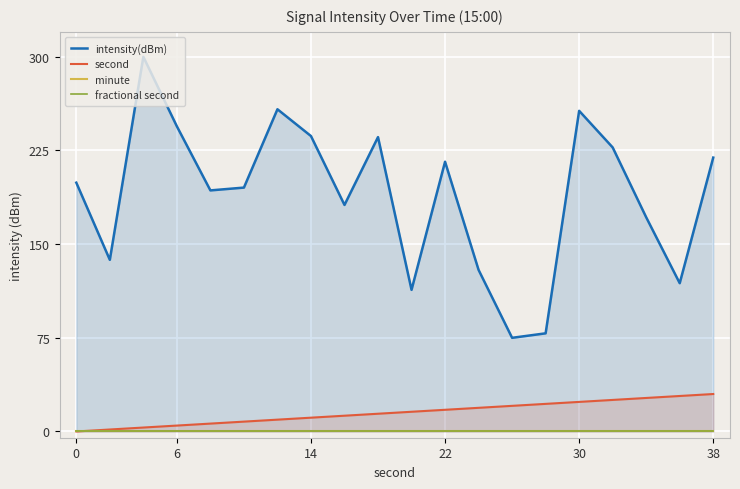

How many interior local valleys does the intensity(dBm) series have?

6